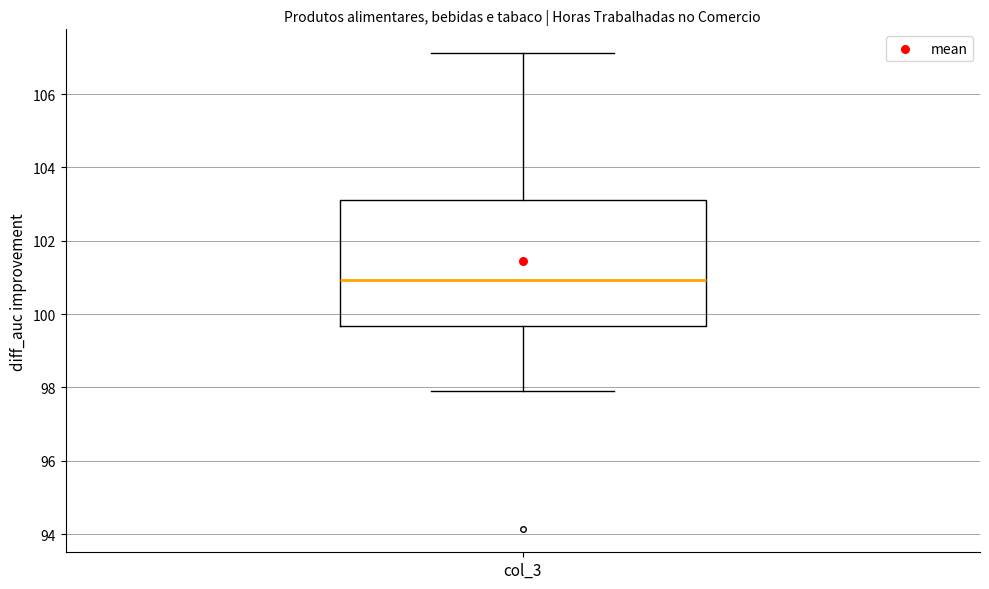

Read this box plot against the y-axis: the position of the median line, the range covered by the box, and the ends of both whiskers. The values are not printed on the chart, so give them approximately, as read against the axis.

median 101.0, box 99.6 to 103.2, whiskers 98.0 to 107.2